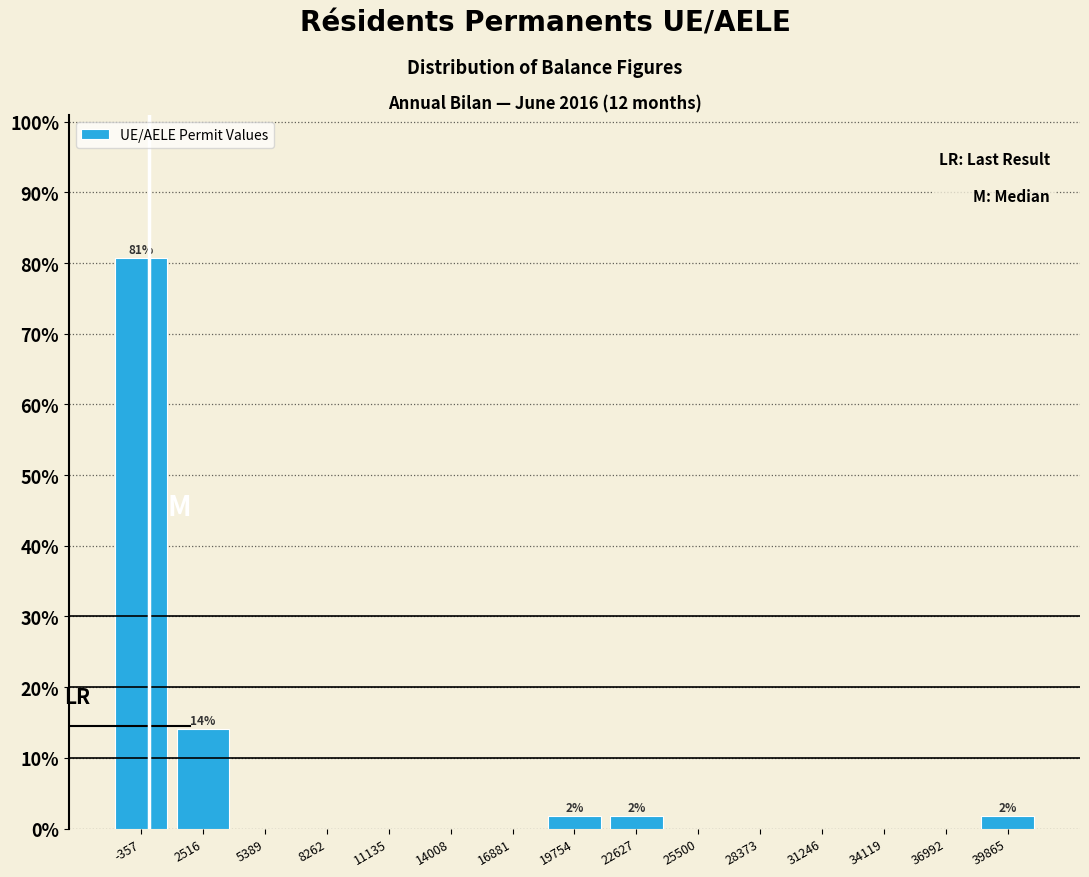

Over which range of the x-axis is the bar tallest?

-2000 to 1000